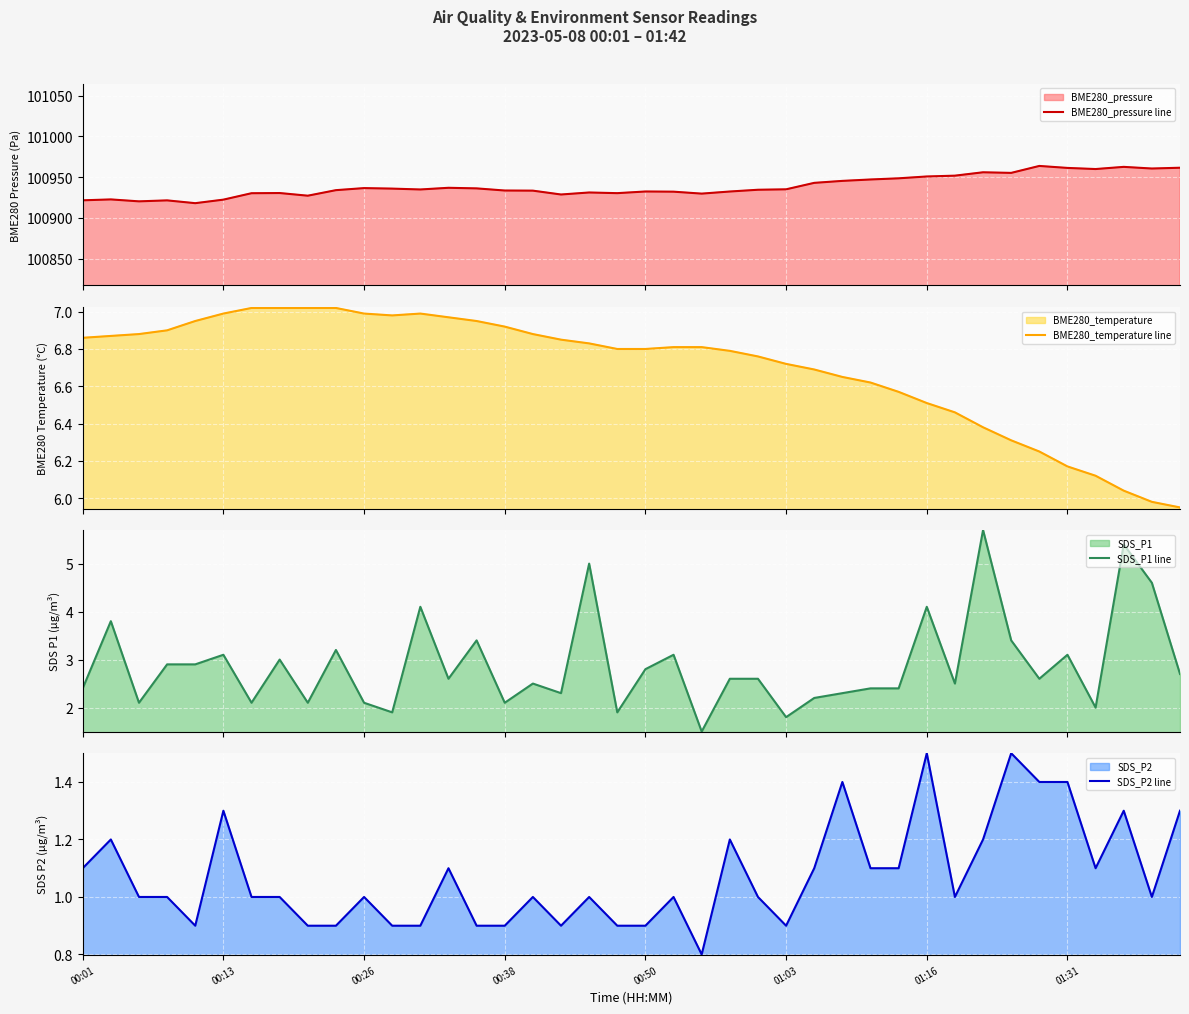

What is the sum of the BME280_temperature line values at 12 and 38?

13.0